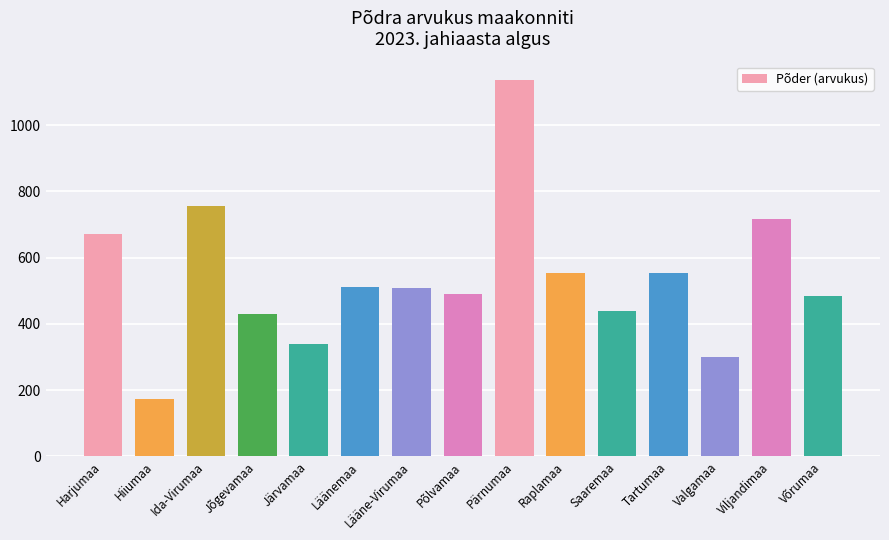

What is the value of the 7th bar from the left?

509